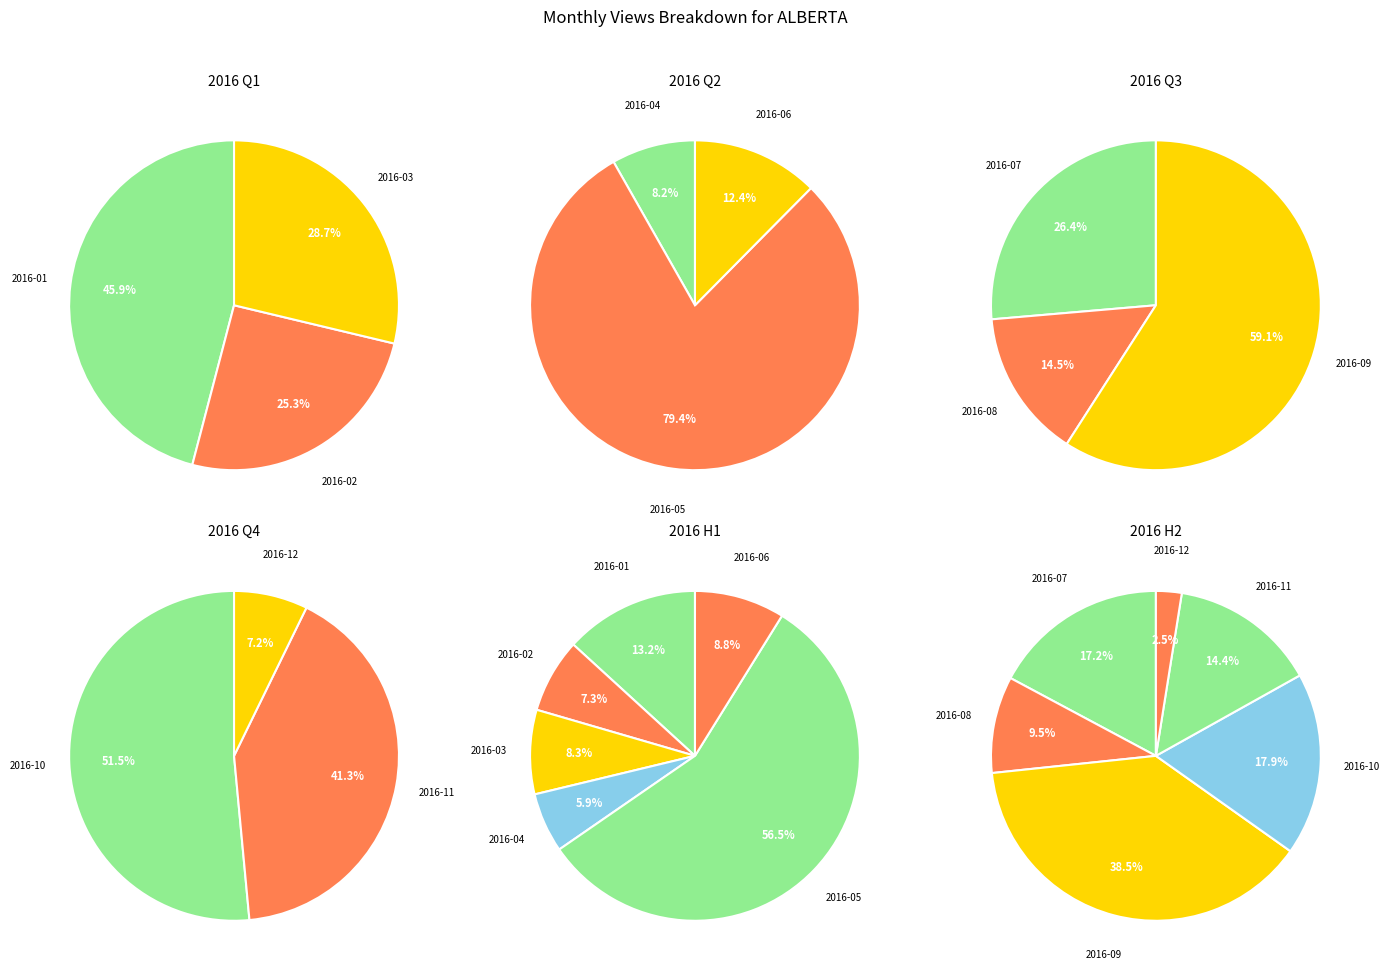

Which slice is the largest?

2016-05